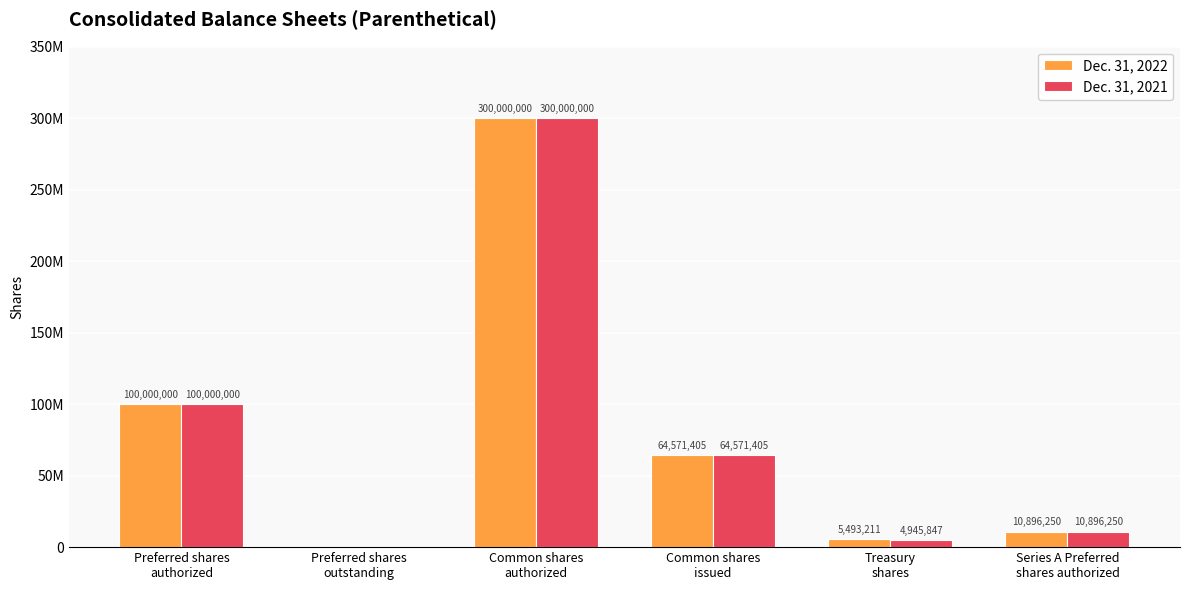

What is the label of the 4th bar from the left?

Common shares
issued